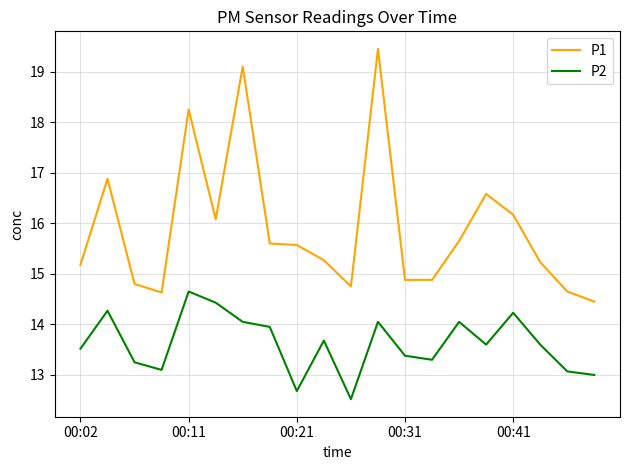

Which series has the widest spread of values?

P1